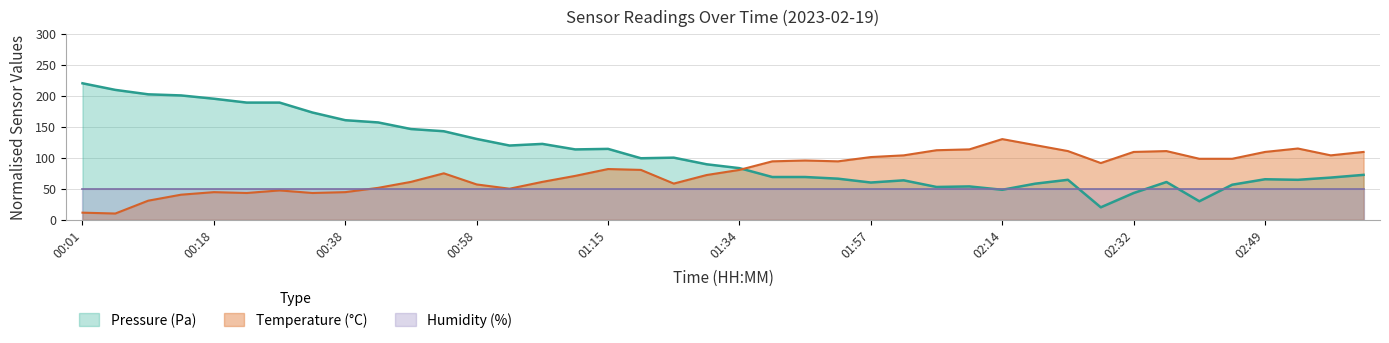

Is the value of Pressure (Pa) at 01:25 greater than the value of Temperature (°C) at 00:07?

Yes